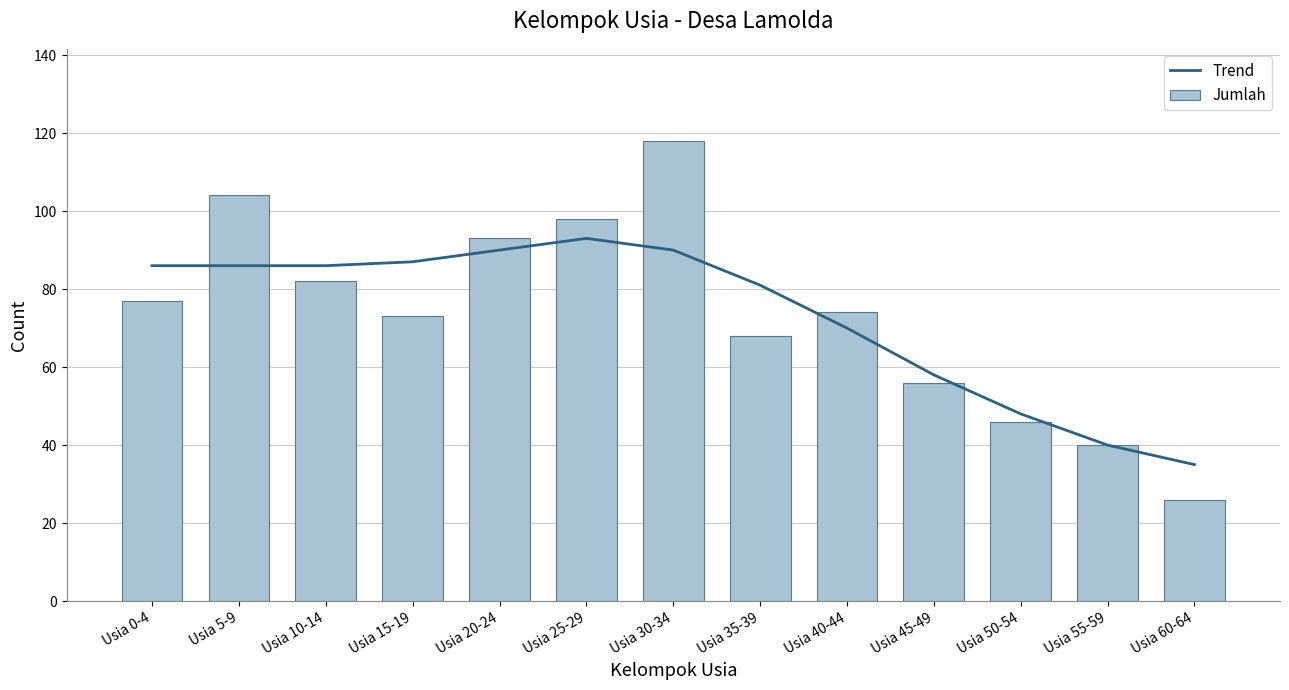

Reading left to right, extract all data points from this chart.

Trend: 86	86	86	87	90	93	90	81	70	58	48	40	35
Jumlah: 77	104	82	73	93	98	118	68	74	56	46	40	26